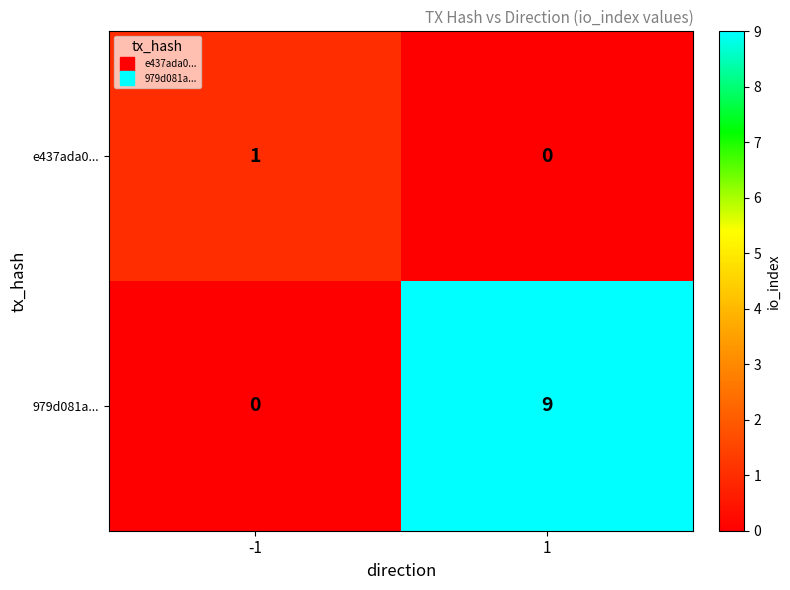

Reading left to right, extract all data points from this chart.

e437ada0...: -1=1	1=0
979d081a...: -1=0	1=9